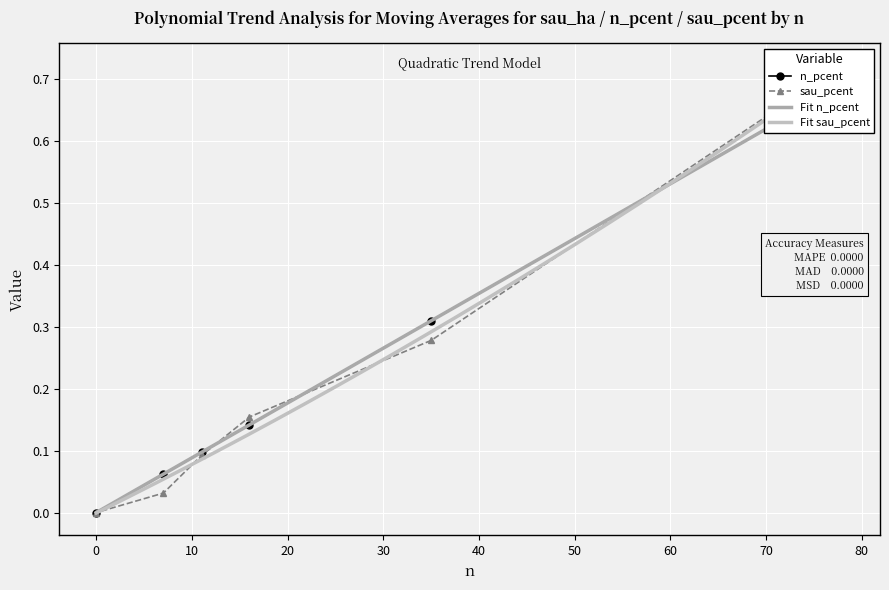

What is the label of the 5th point from the left?

ne sait pas